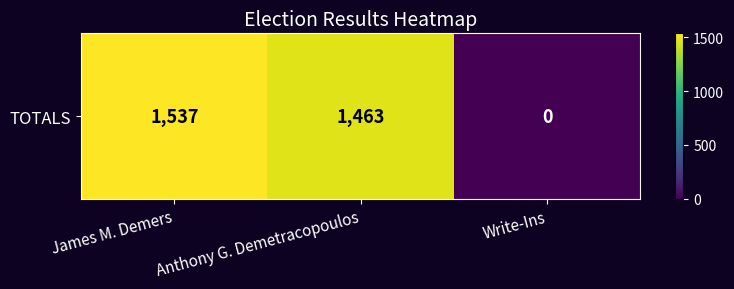

How many data points does each series have?

3